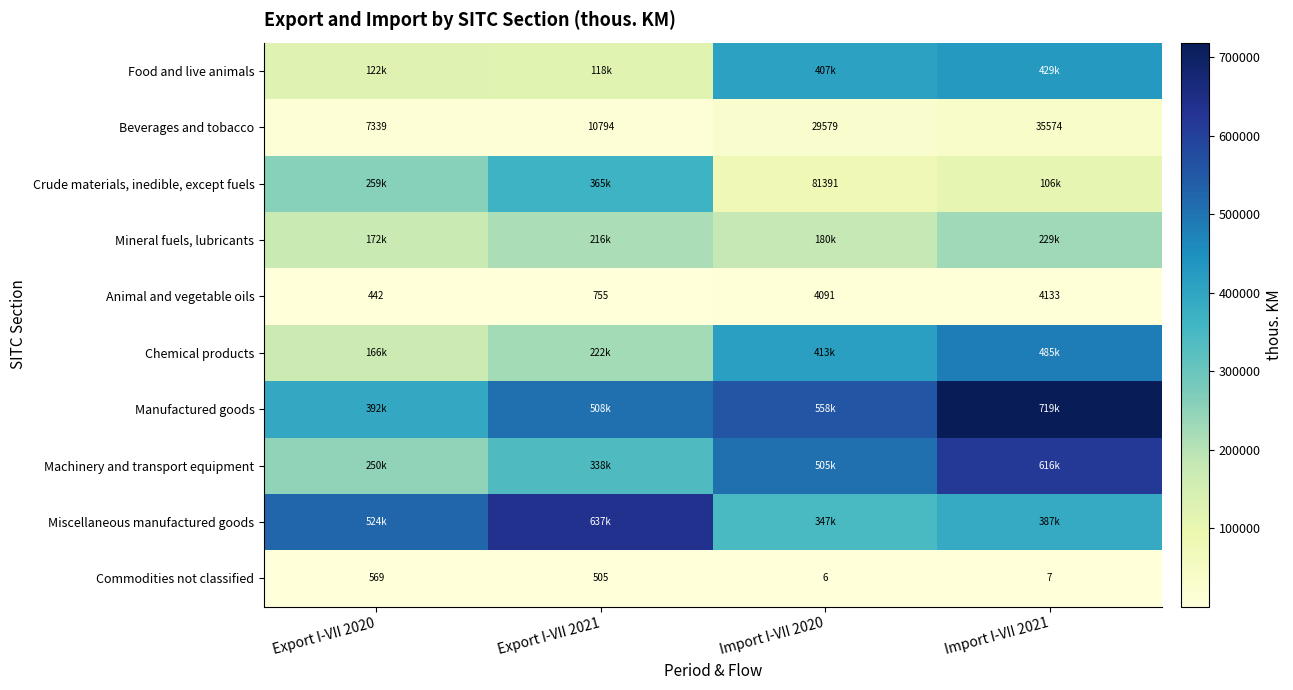

Is the value of Crude materials, inedible, except fuels at Import I-VII 2020 greater than the value of Beverages and tobacco at Export I-VII 2020?

Yes